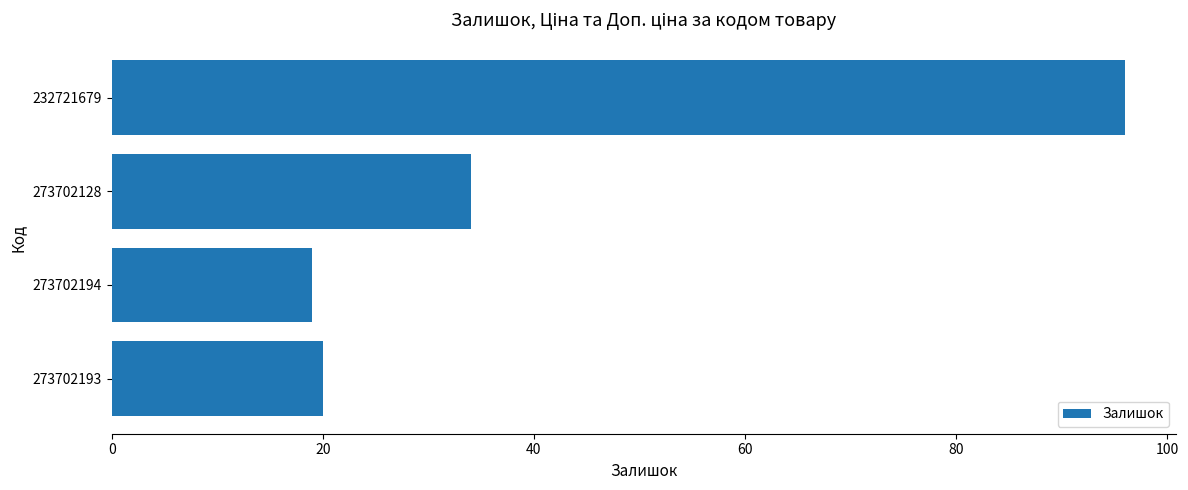

How many series are shown in this chart?

1